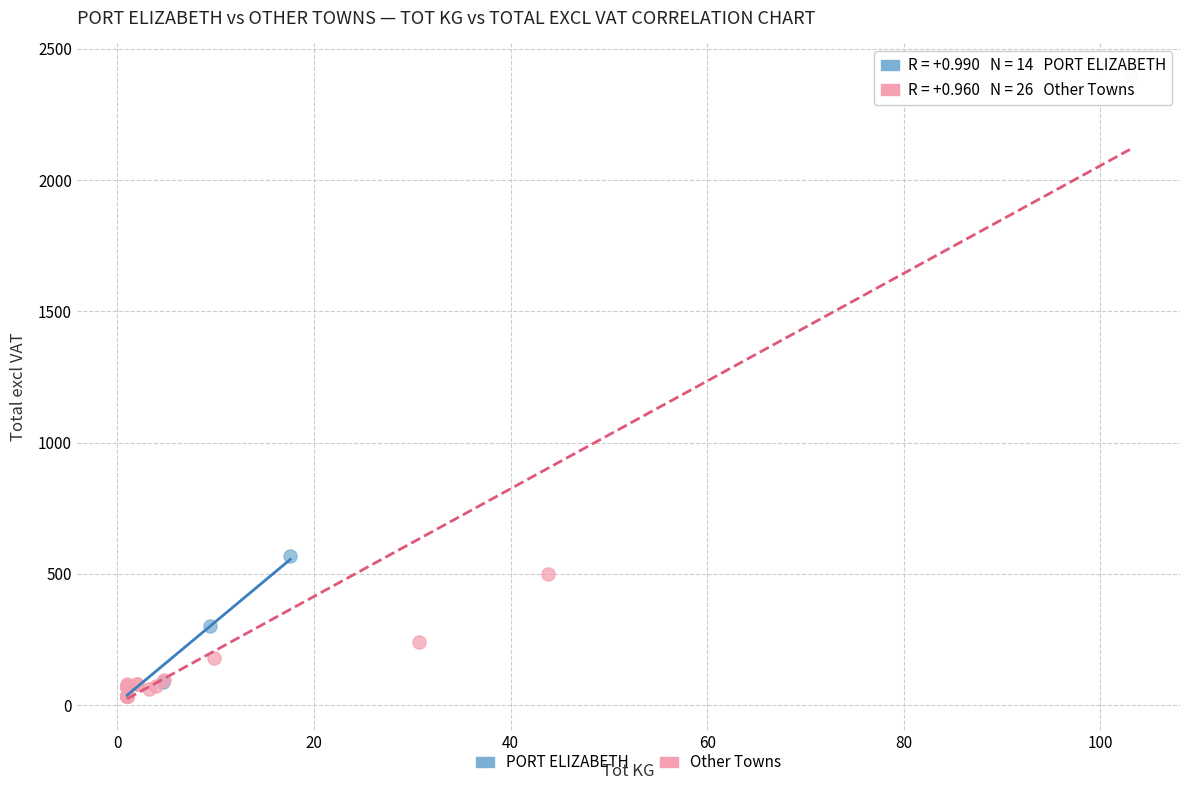

Which series has the widest spread of Y values?

Other Towns